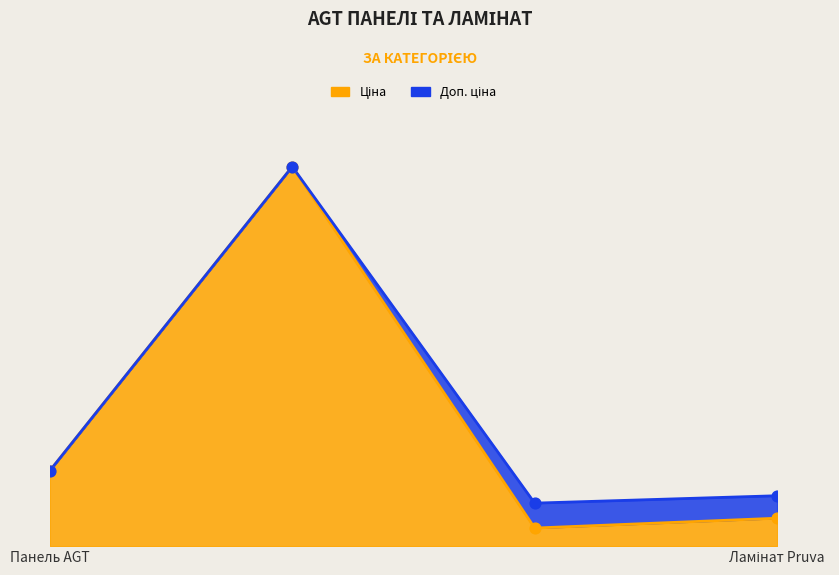

Which series has the largest total across all categories?

Доп. ціна